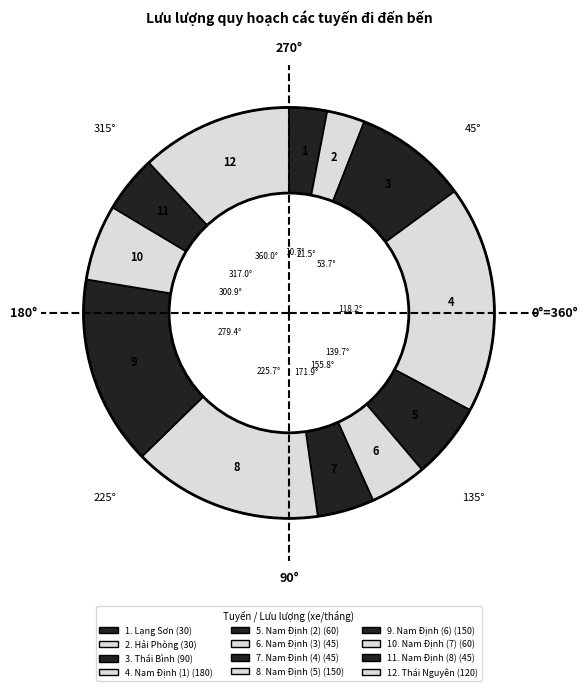

Which slice is the smallest?

Lạng Sơn